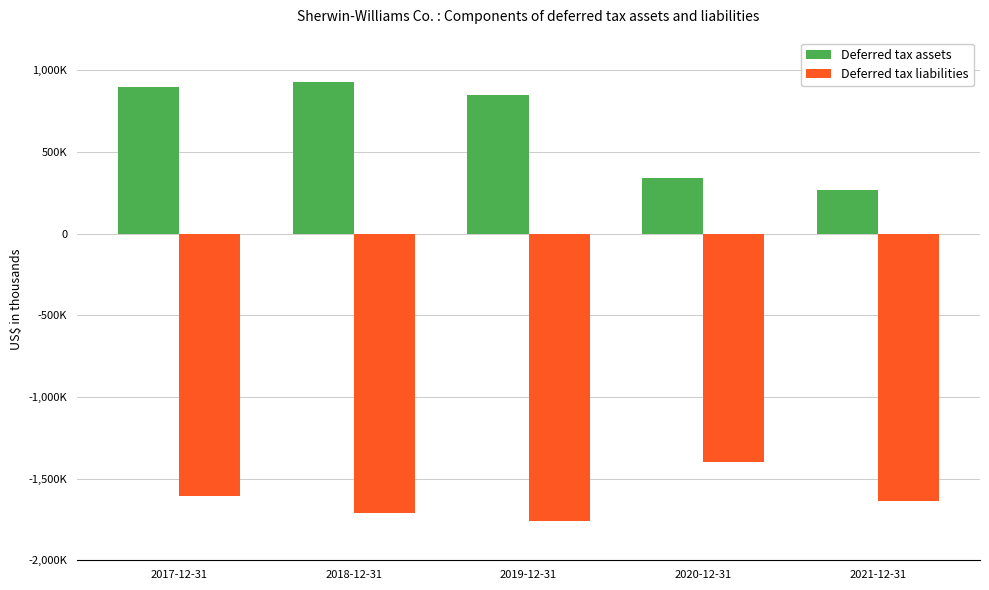

List the labels in order of Deferred tax liabilities value, largest first.

2020-12-31, 2017-12-31, 2021-12-31, 2018-12-31, 2019-12-31